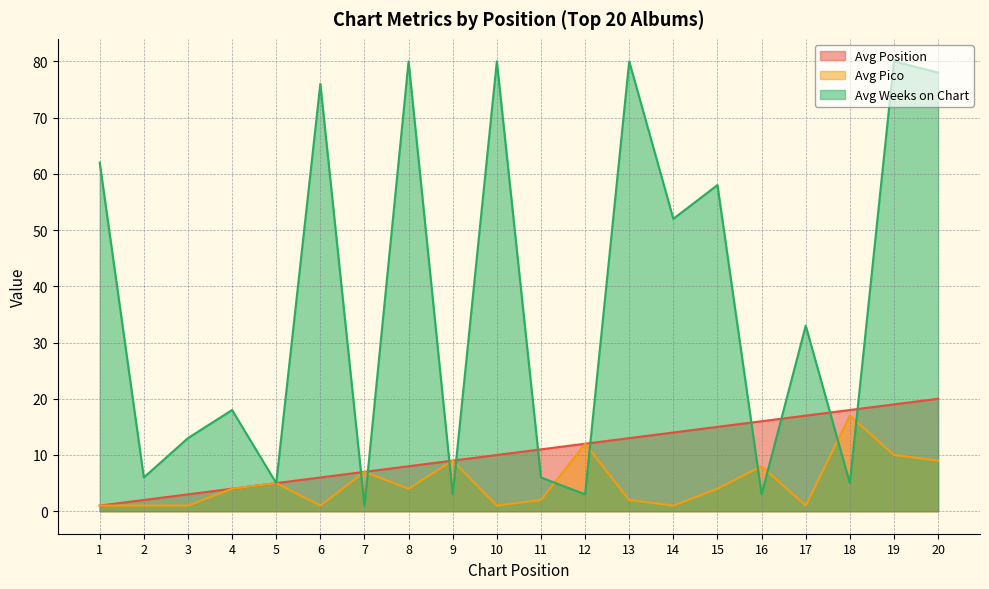

At which label does Avg Pico reach its minimum?

1